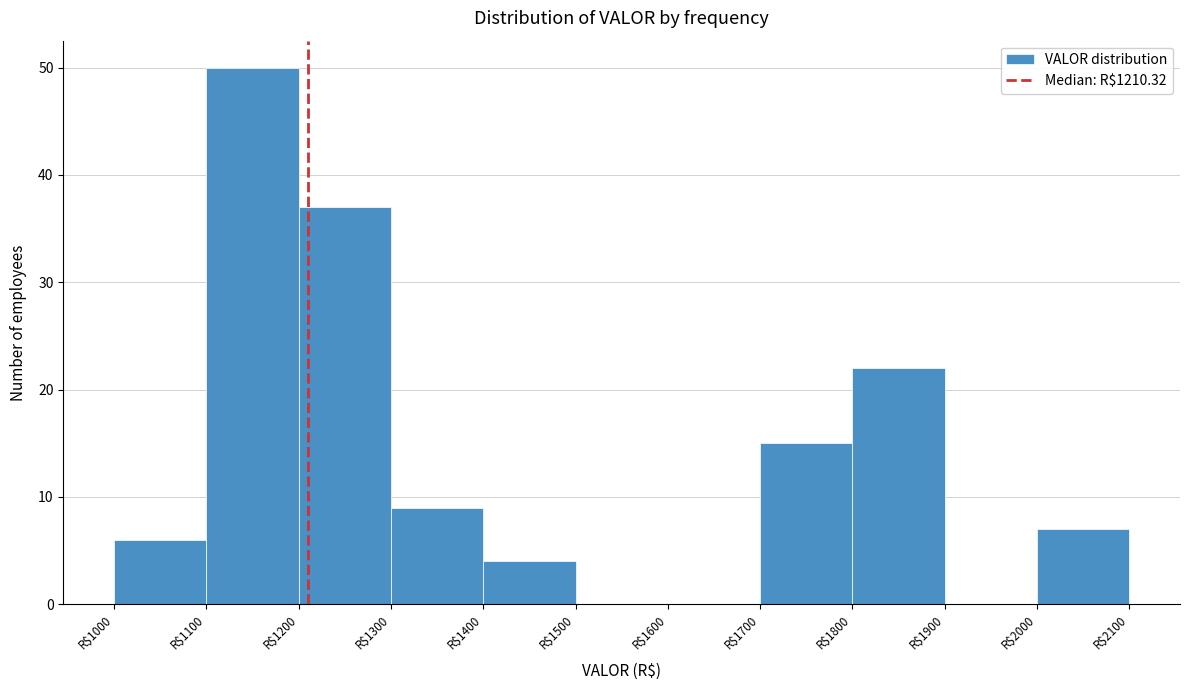

Over which range of the x-axis is the bar tallest?

1100 to 1200